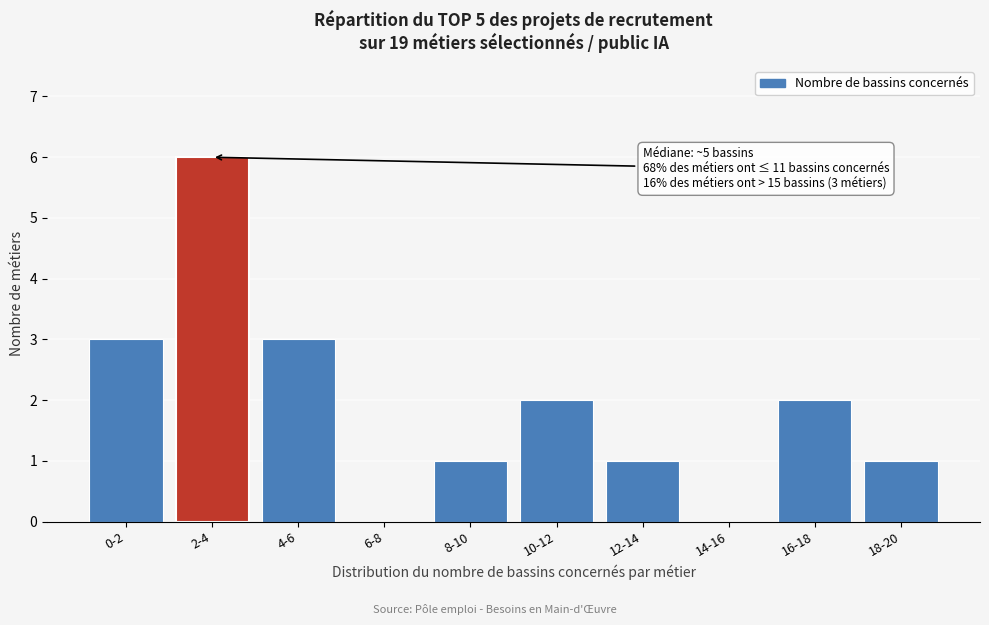

Reading right to left, what are all the values shown in this chart?

18-20=1	16-18=2	14-16=0	12-14=1	10-12=2	8-10=1	6-8=0	4-6=3	2-4=6	0-2=3